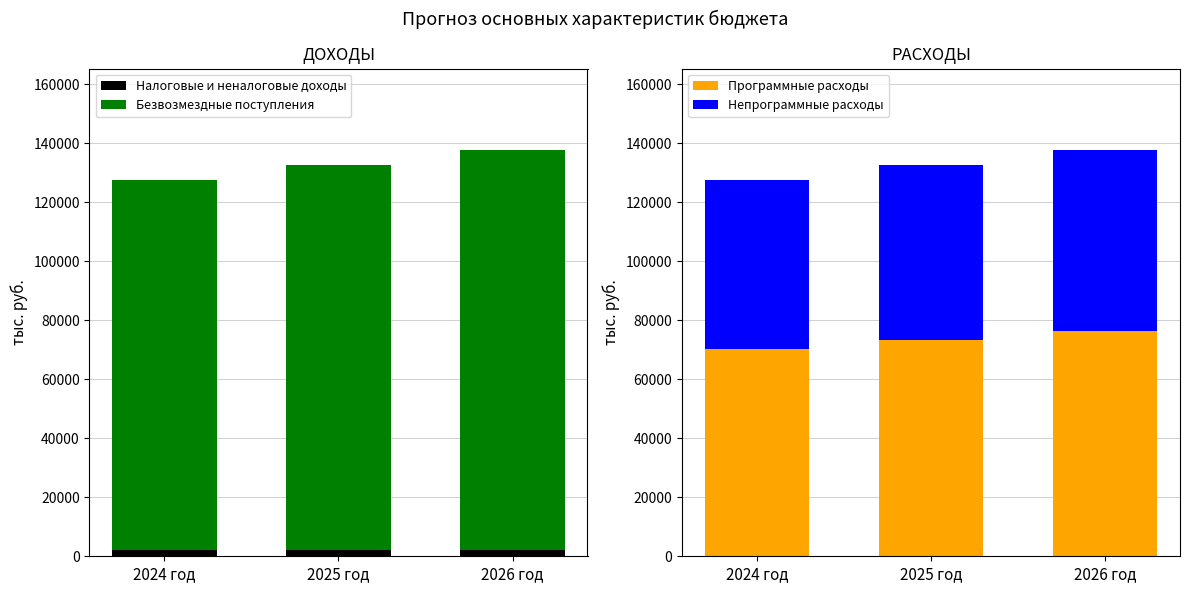

List the series in order of their peak value, highest first.

Безвозмездные поступления, Программные расходы, Непрограммные расходы, Налоговые и неналоговые доходы